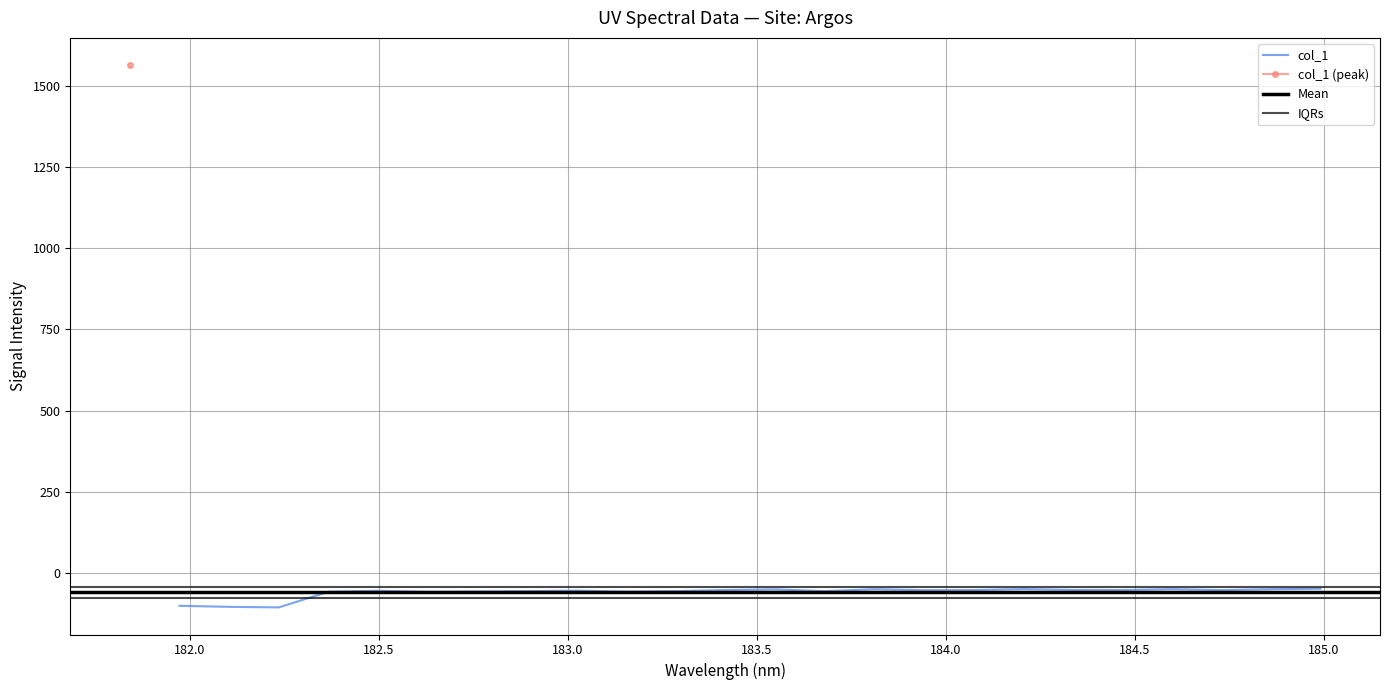

True or false: the data shows -54.0 at 184.7290361848.

True